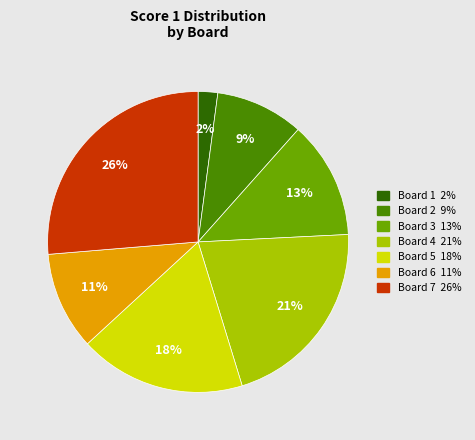

Does Board 1 account for over 50% of the chart?

No